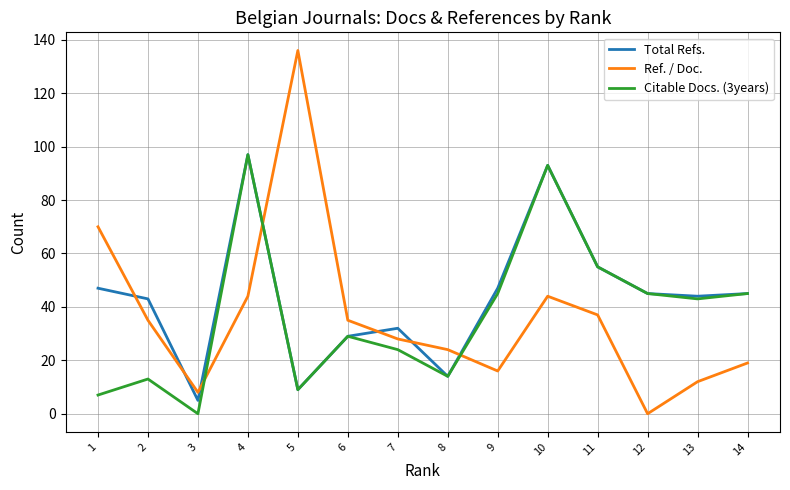

Is this an area chart (filled region under the line)?

No